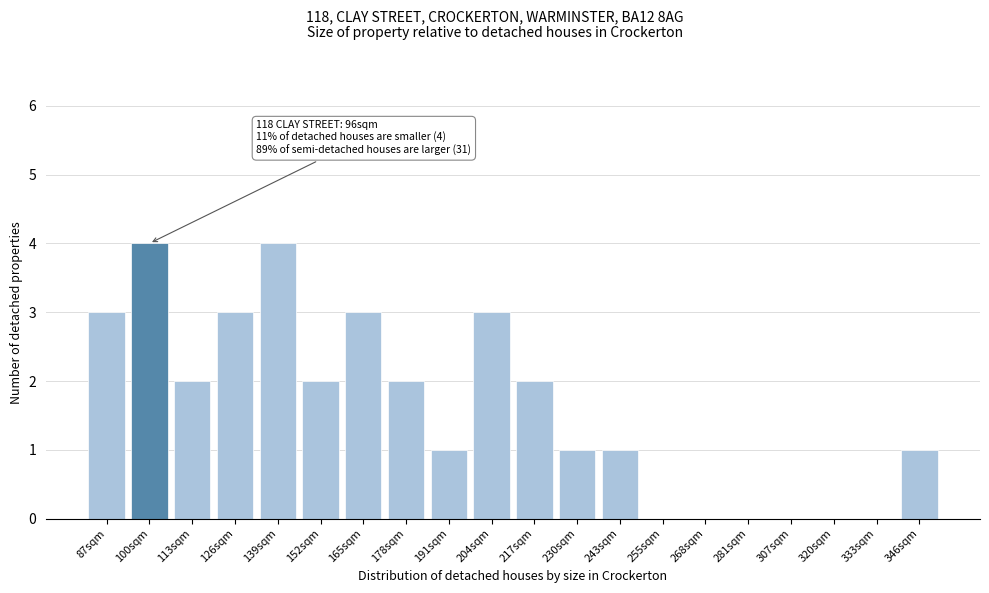

Reading left to right, transcribe all the data shown in this chart.

87sqm=3	100sqm=4	113sqm=2	126sqm=3	139sqm=4	152sqm=2	165sqm=3	178sqm=2	191sqm=1	204sqm=3	217sqm=2	230sqm=1	243sqm=1	255sqm=0	268sqm=0	281sqm=0	307sqm=0	320sqm=0	333sqm=0	346sqm=1